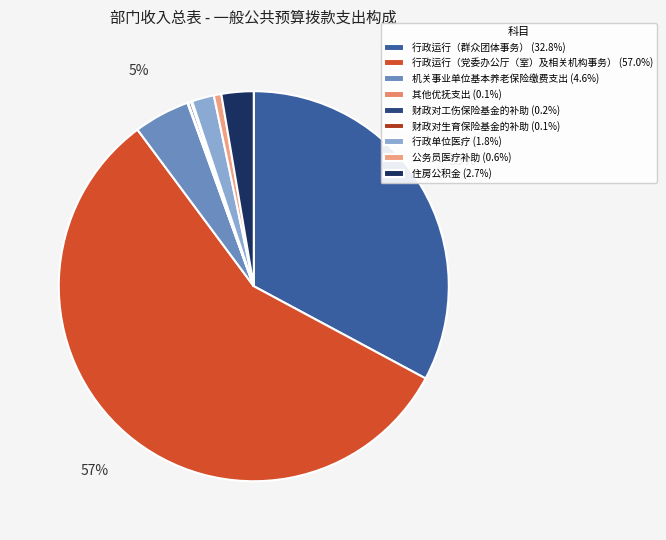

How many segments does this pie chart have?

9